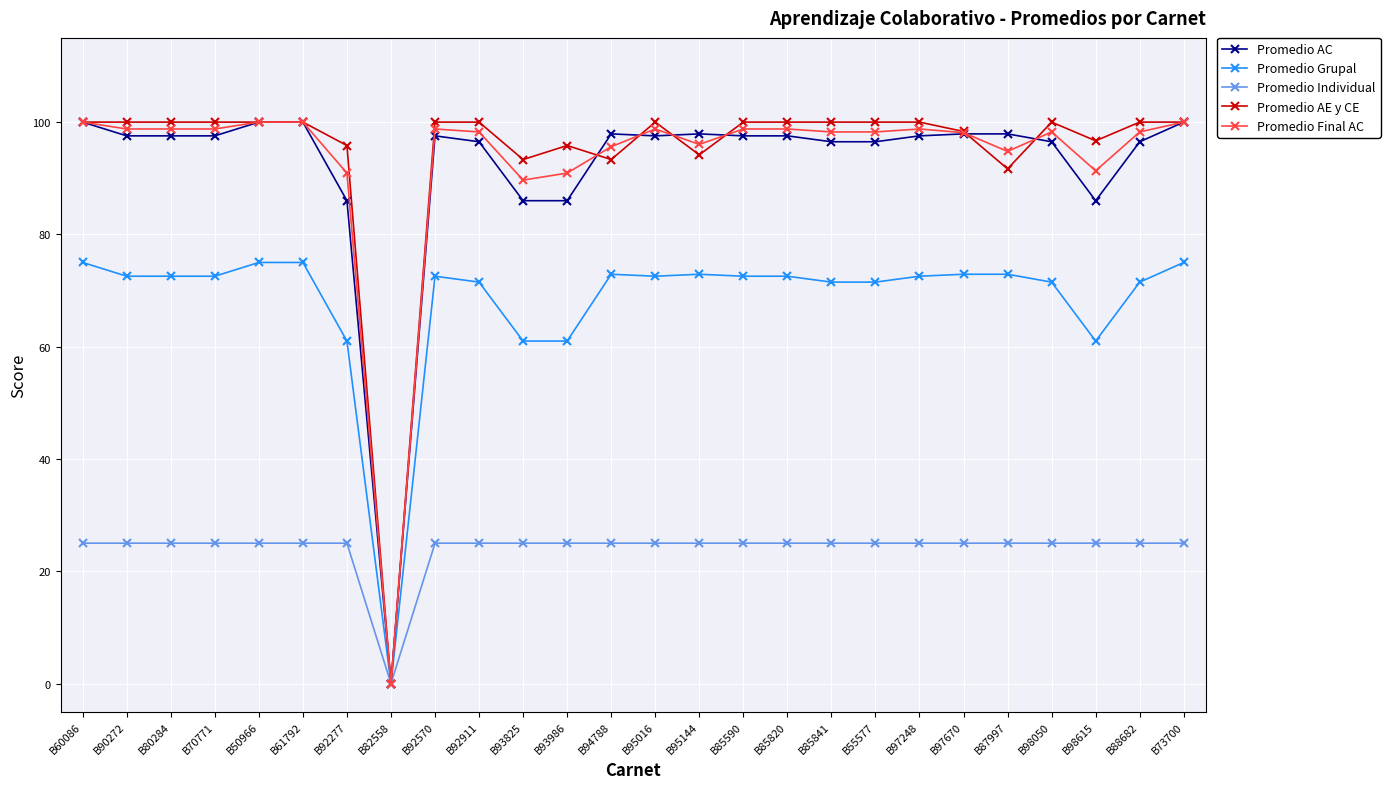

Is this an area chart (filled region under the line)?

No